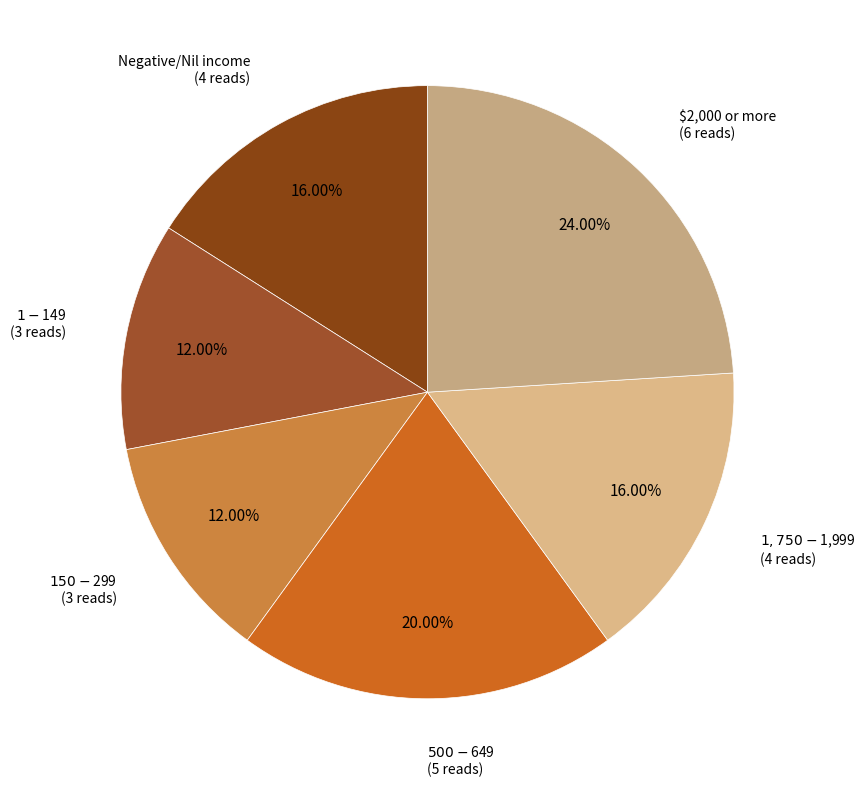

Is there a majority slice in this chart?

No